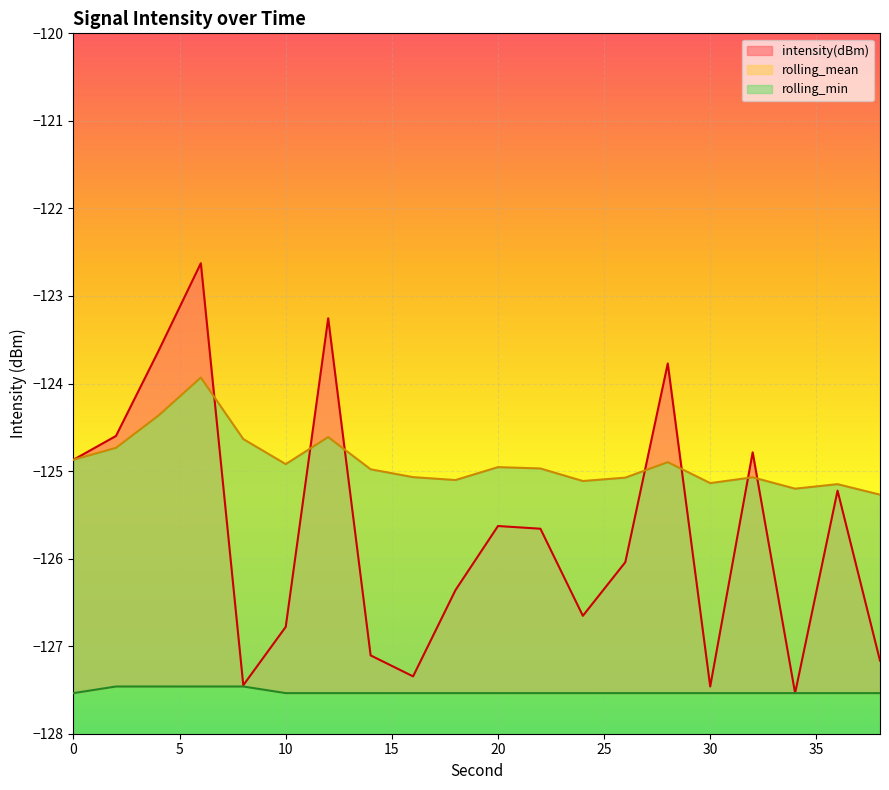

What is the value of the rolling_mean point at the 14th from the left?

-125.1